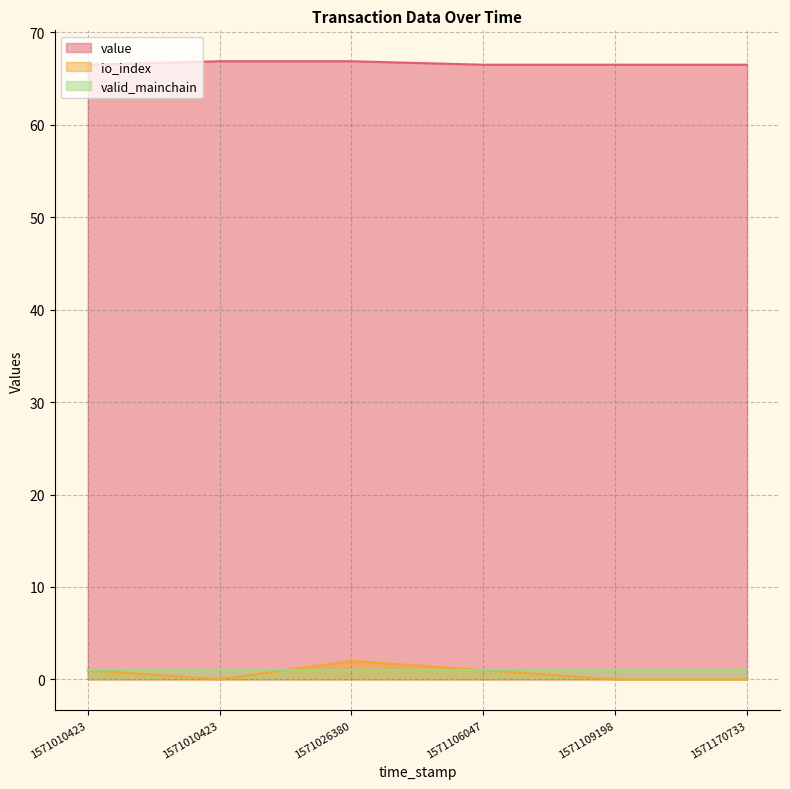

True or false: value and io_index cross at least once.

False